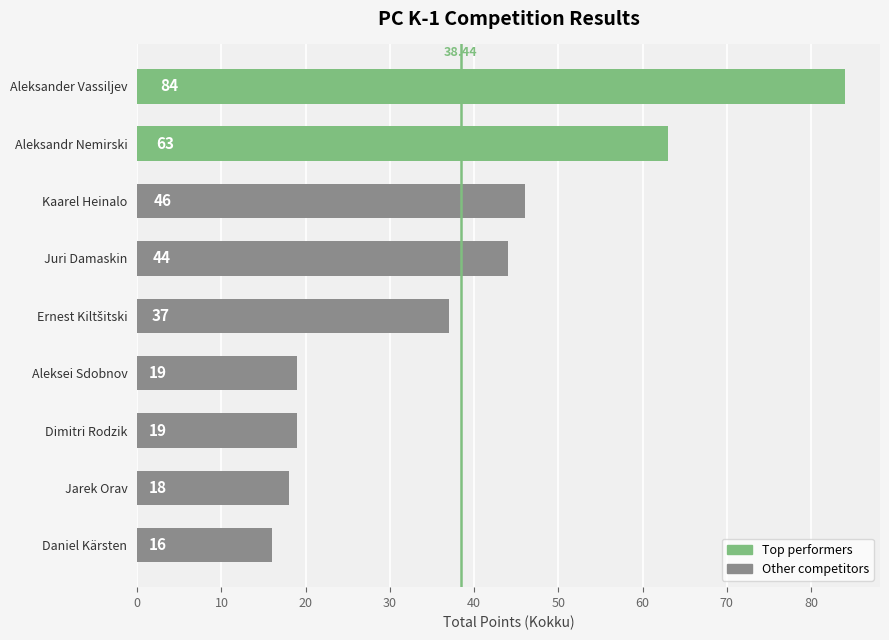

How many categories are shown in the chart?

9